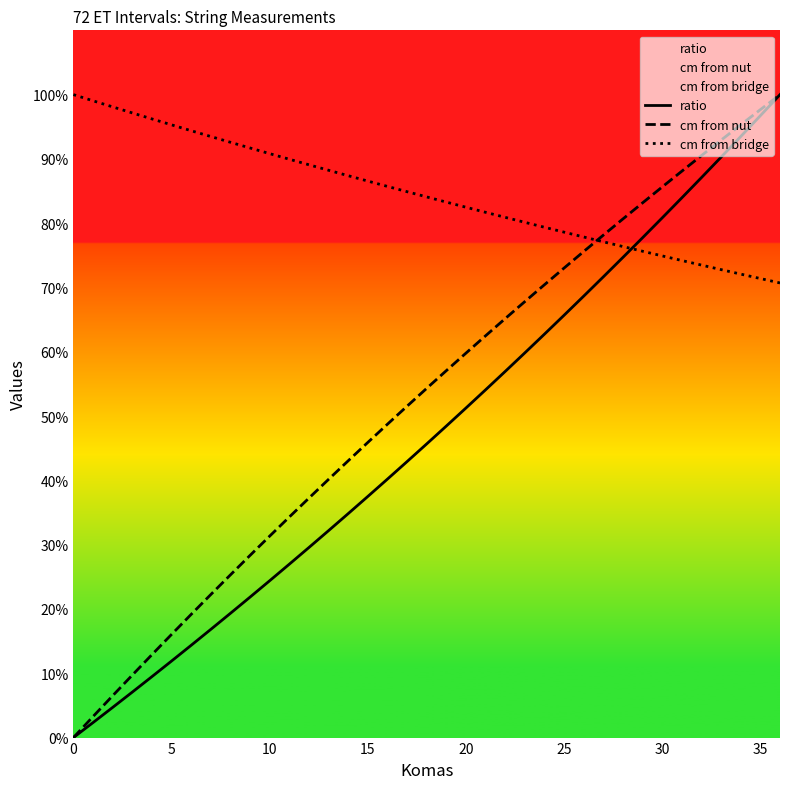

Reading left to right, transcribe all the data shown in this chart.

ratio: 0.0	2.3	4.7	7.1	9.5	11.9	14.4	16.8	19.3	21.9	24.4	27.0	29.6	32.2	34.8	37.5	40.2	42.9	45.7	48.5	51.3	54.1	57.0	59.8	62.8	65.7	68.7	71.7	74.7	77.8	80.8	84.0	87.1	90.3	93.5	96.7	100.0
cm from nut: 0.0	3.3	6.5	9.7	12.9	16.0	19.2	22.2	25.3	28.3	31.3	34.3	37.2	40.2	43.0	45.9	48.7	51.5	54.3	57.1	59.8	62.5	65.2	67.8	70.4	73.0	75.6	78.1	80.7	83.2	85.6	88.1	90.5	92.9	95.3	97.7	100.0
cm from bridge: 100.0	99.0	98.1	97.2	96.2	95.3	94.4	93.5	92.6	91.7	90.8	90.0	89.1	88.2	87.4	86.6	85.7	84.9	84.1	83.3	82.5	81.7	80.9	80.1	79.4	78.6	77.9	77.1	76.4	75.6	74.9	74.2	73.5	72.8	72.1	71.4	70.7